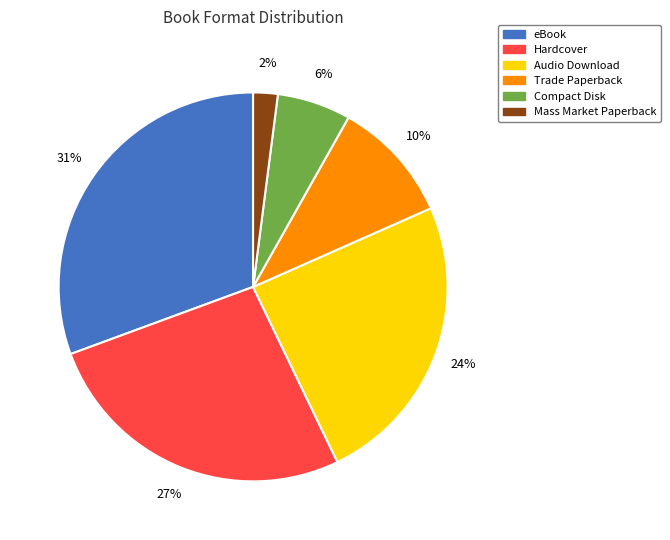

Rank the categories by value from highest to lowest.

eBook, Hardcover, Audio Download, Trade Paperback, Compact Disk, Mass Market Paperback